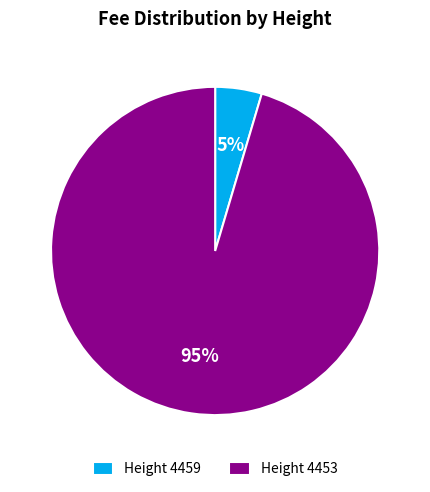

Which category has the smallest portion of the pie?

Height 4459